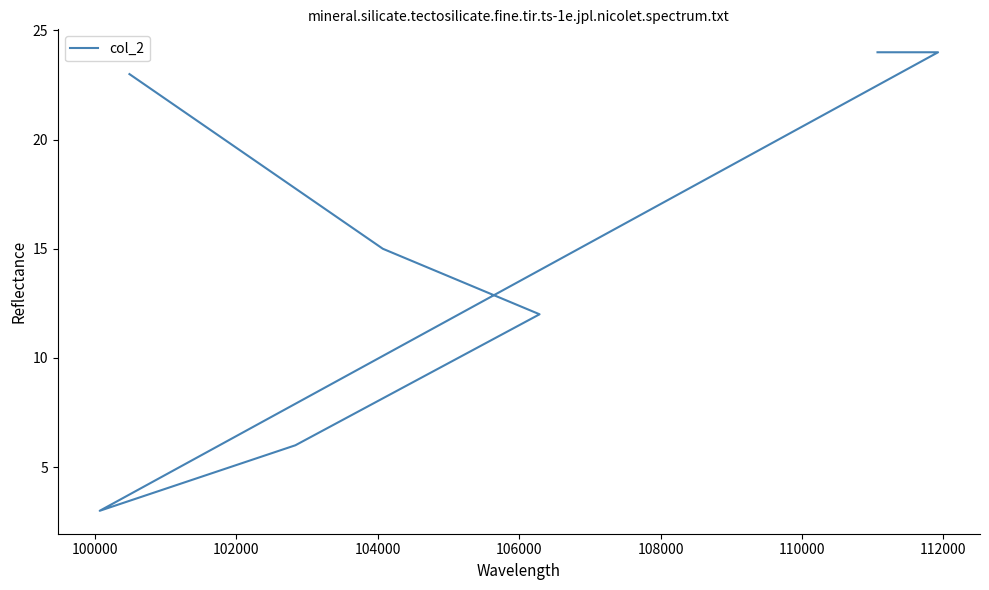

The value at 102000 is 21. True or false?

False